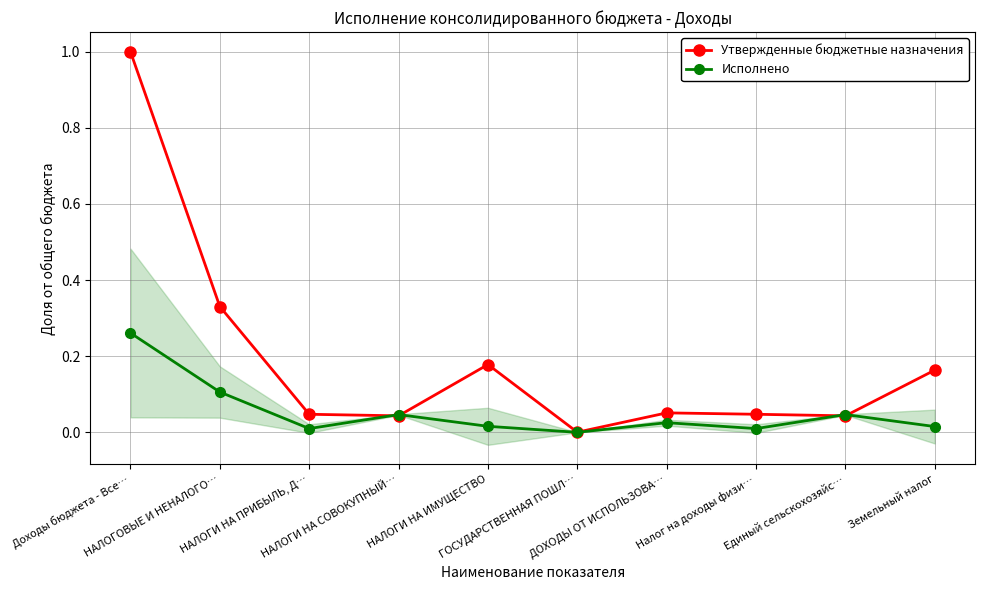

At which category is the sum across all series the highest?

Доходы бюджета - Все…